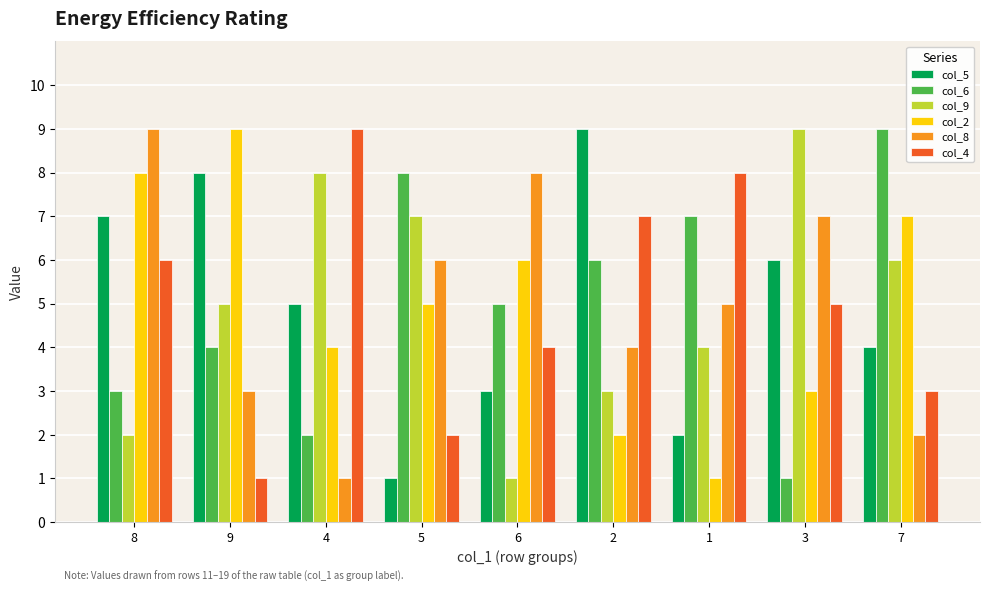

Count the number of categories in the chart.

9